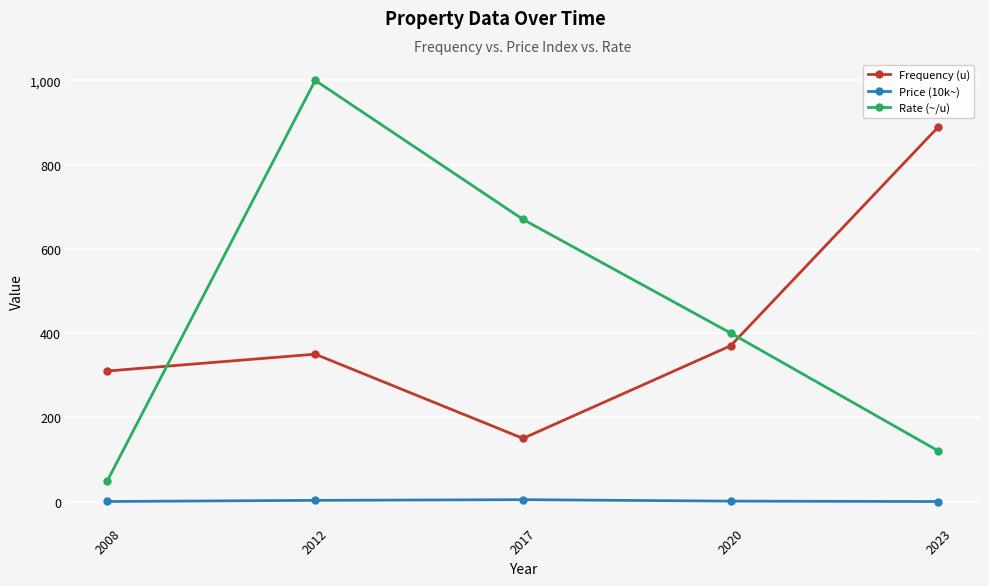

Which series changed the most between 2012 and 2017?

Rate (~/u)